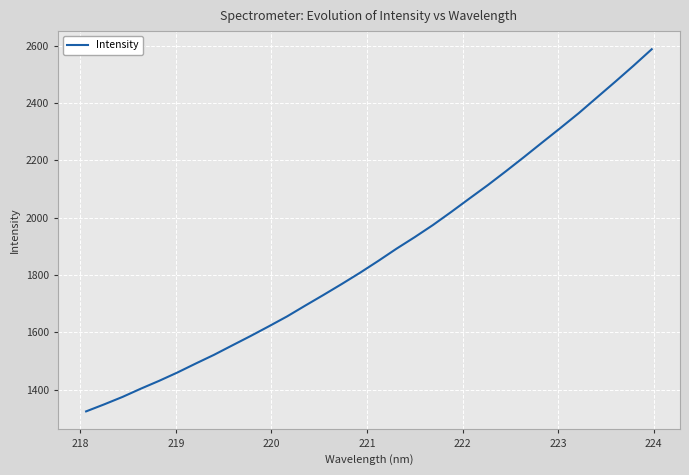

How many lines are shown in the chart?

1